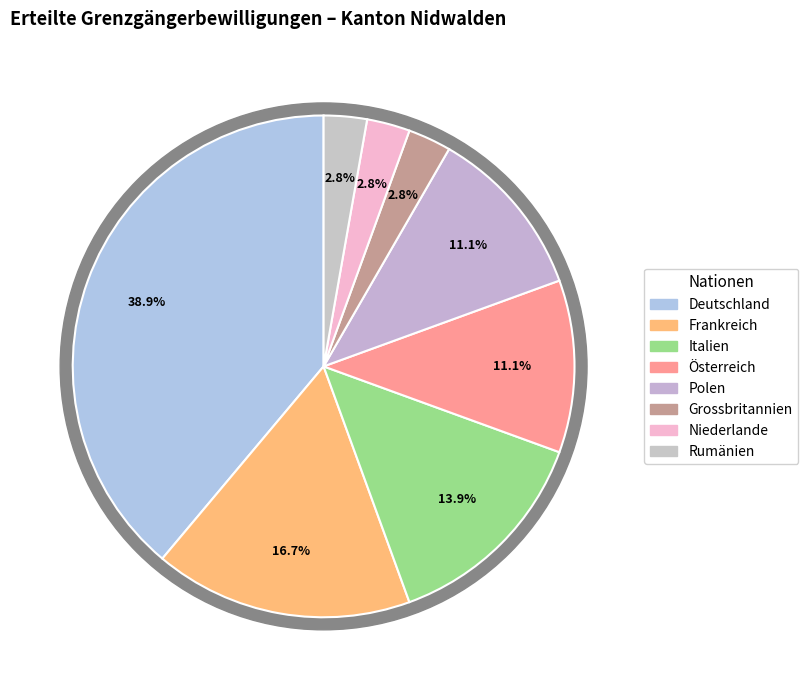

To the nearest percent, what is the combined percentage of Polen and Österreich?

22%